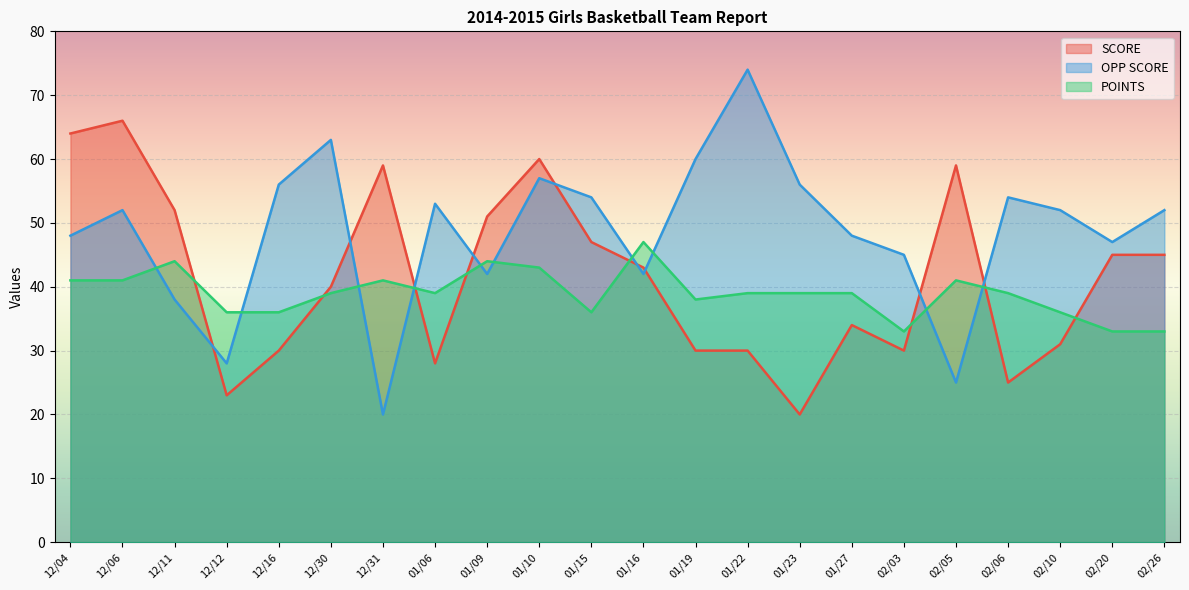

Which category has the highest value in the OPP SCORE series?

01/22